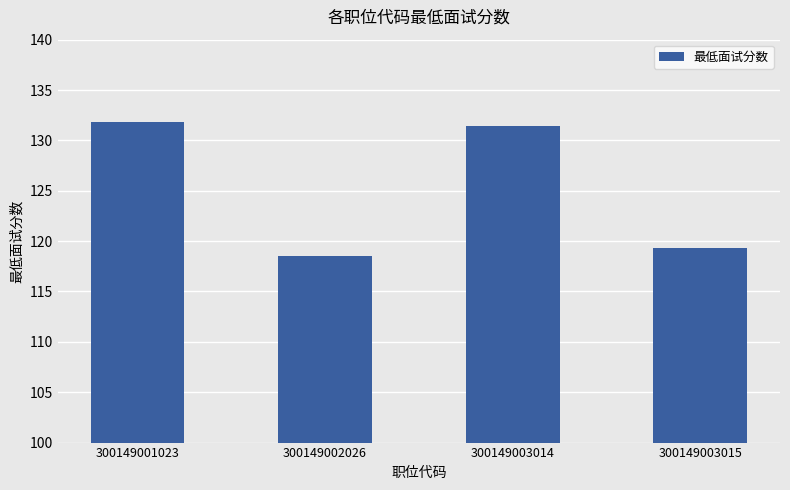

How many data points are less than 131?

2